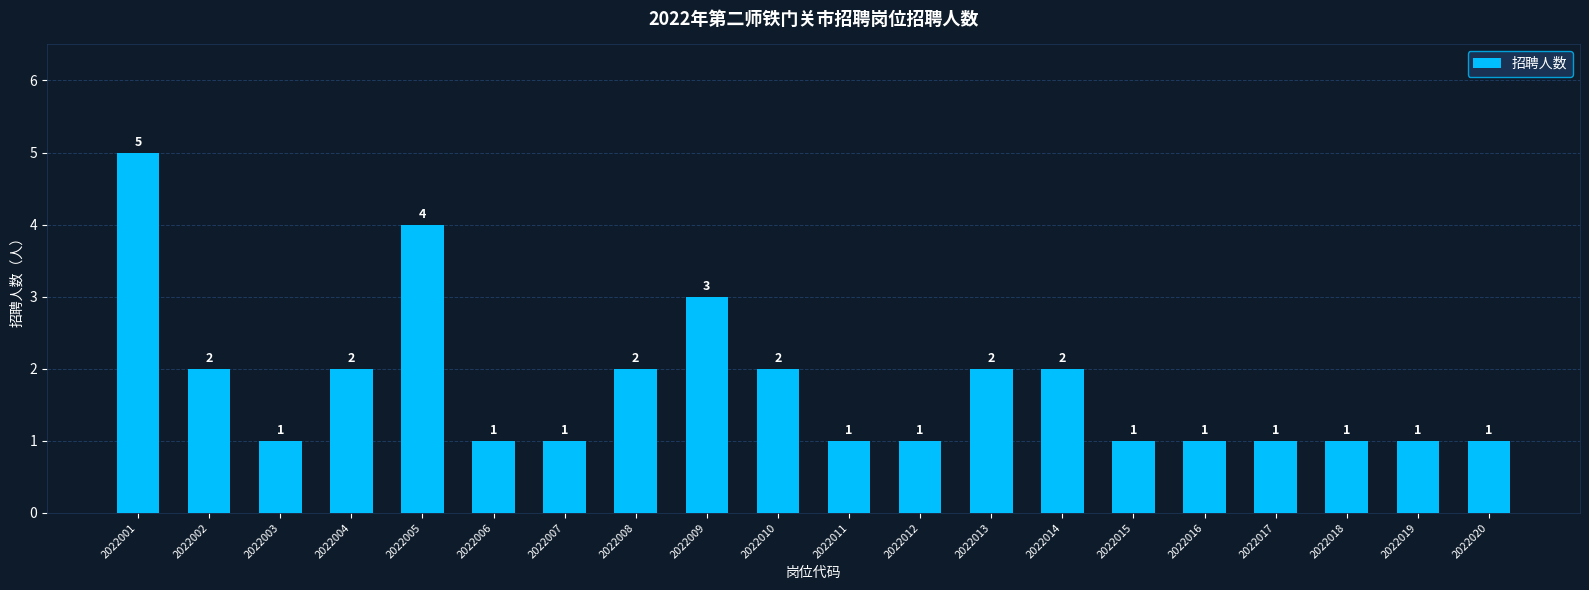

What is the sum of the values at 2022009 and 2022020?

4